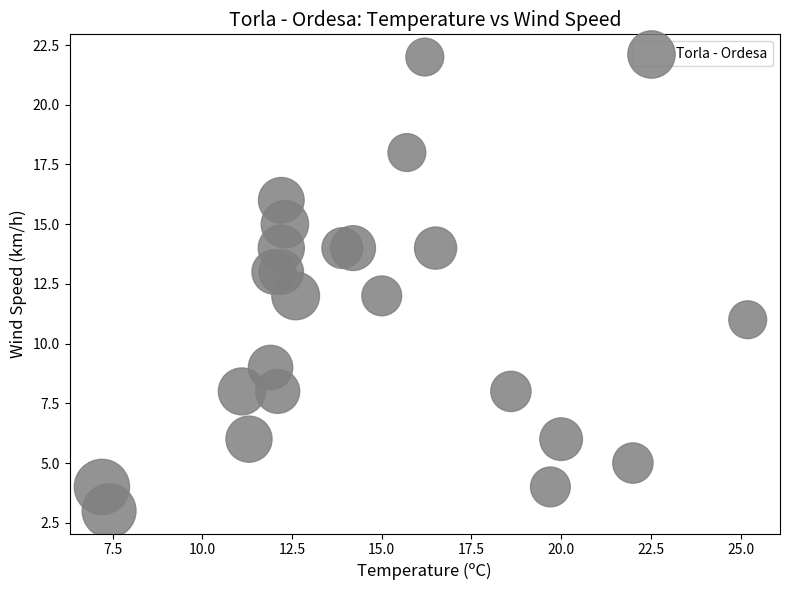

What is the range of Y values (max minus min)?

19